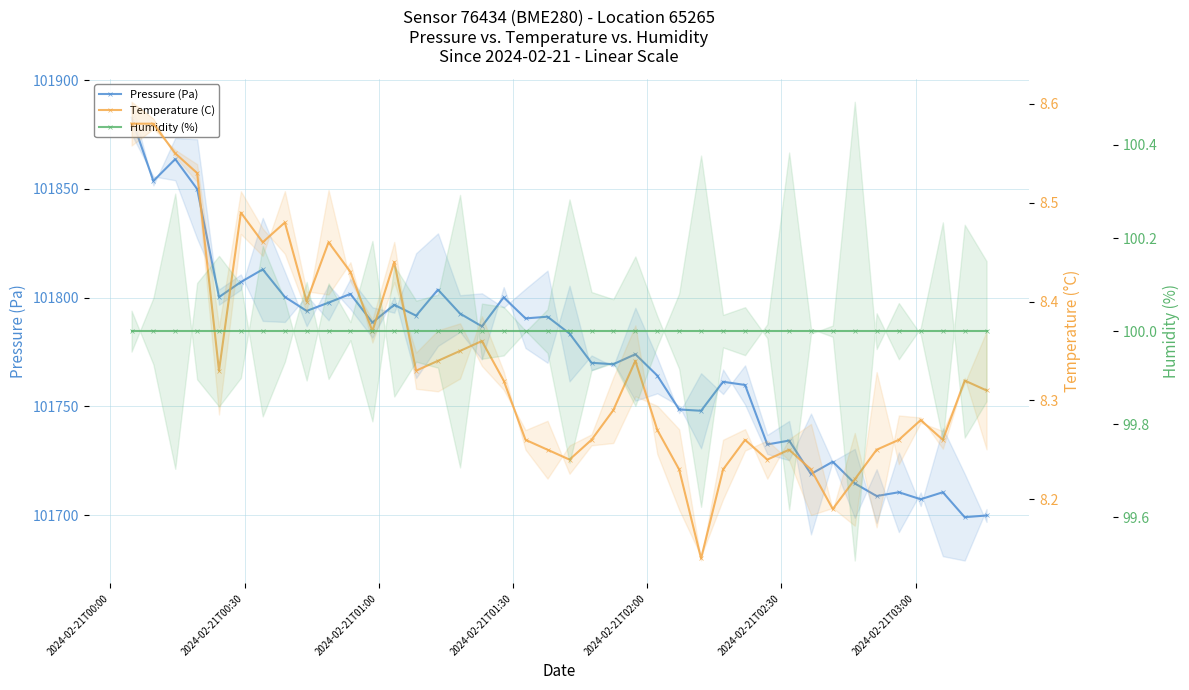

Does the chart display data point markers on the line(s)?

Yes